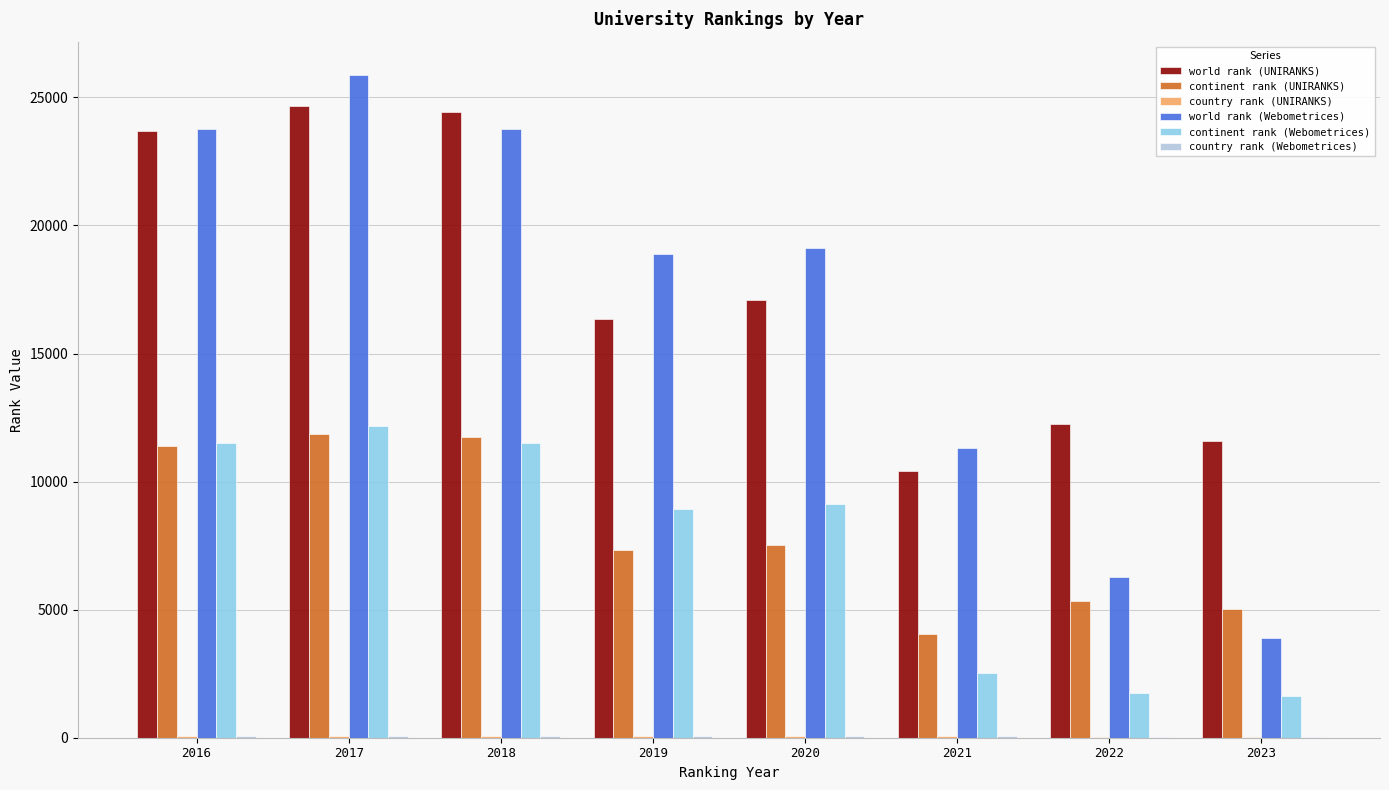

Is it true that continent rank (Webometrices) equals 11505 at 2018?

True